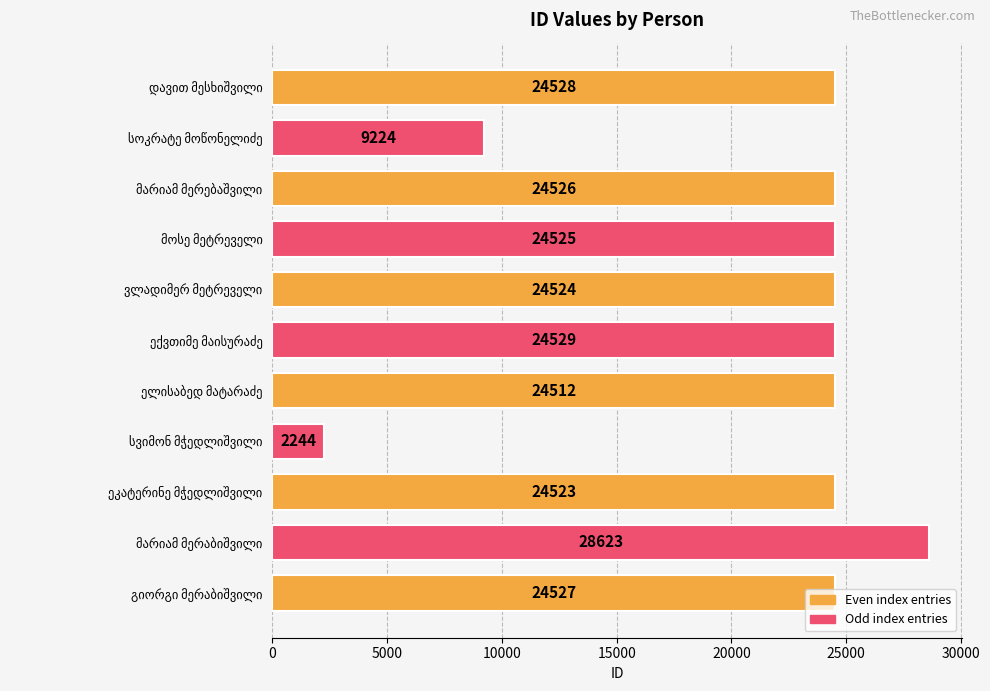

What is the smallest value displayed?

2244